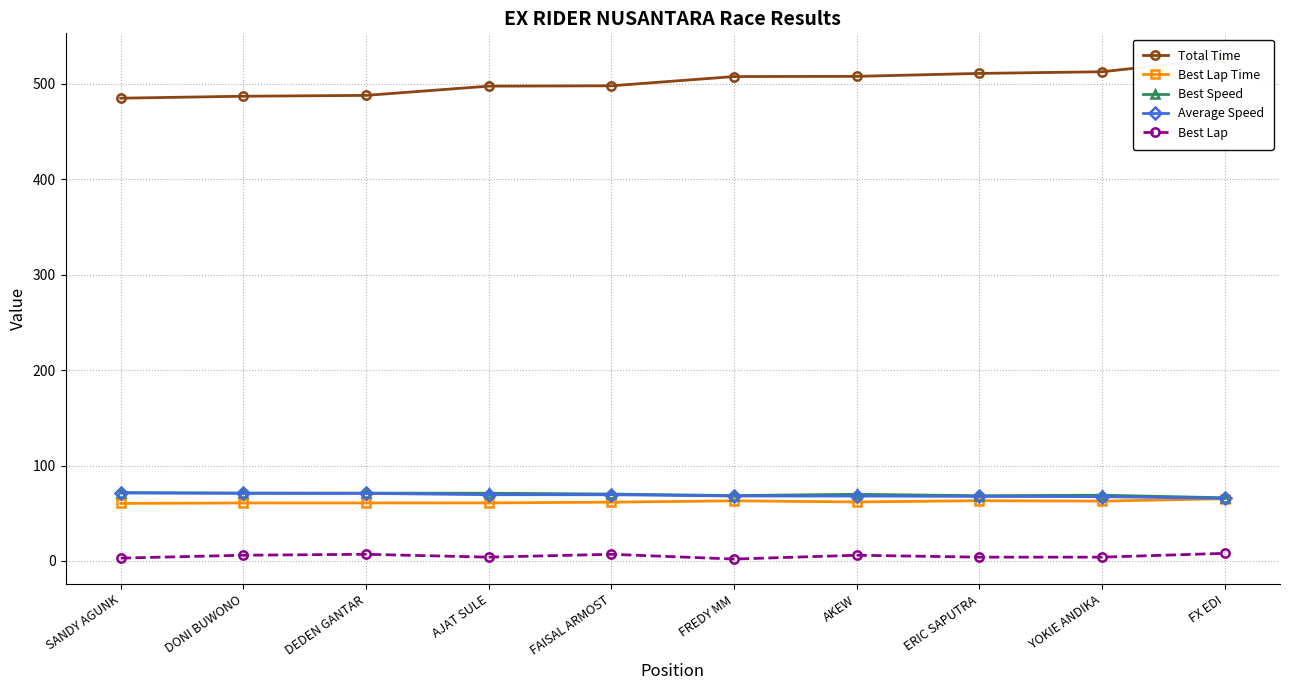

What is the sum of the Best Speed values at AJAT SULE and AKEW?

140.9